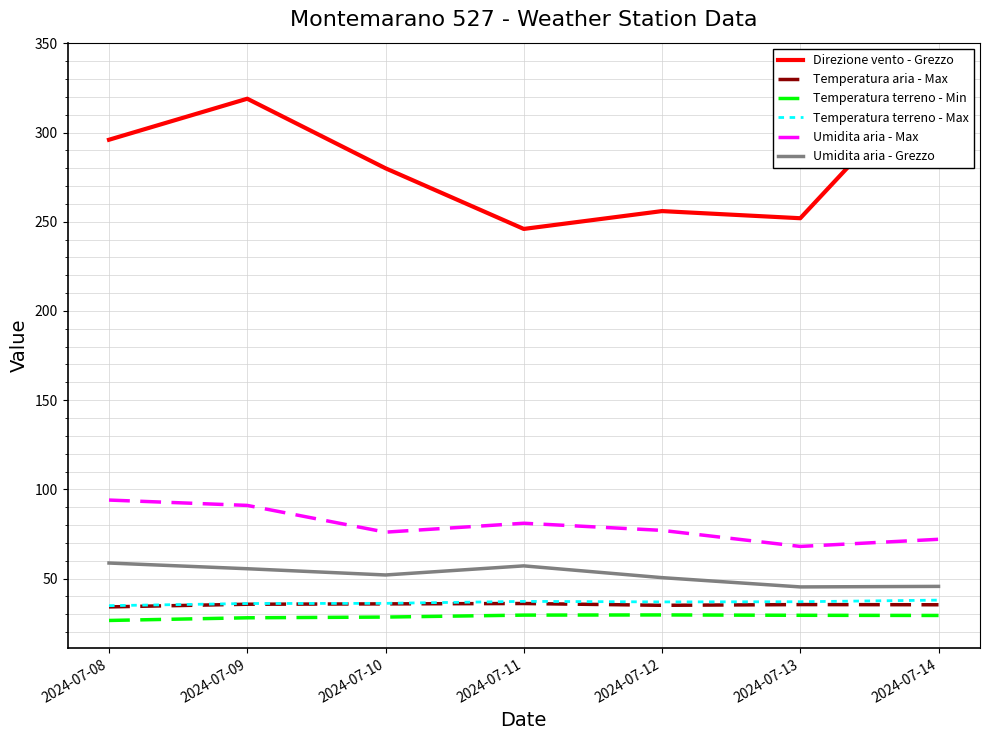

At how many categories does at least one series exceed 69?

7